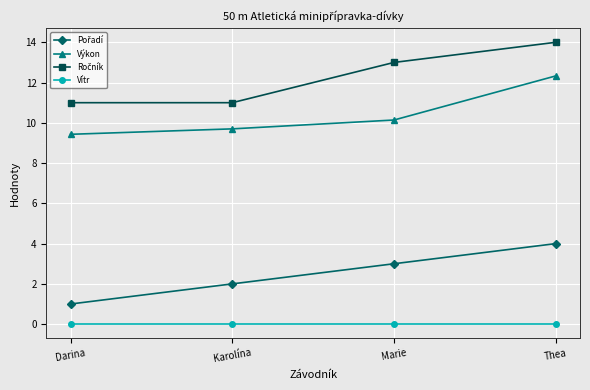

What is the difference between the highest and lowest values at Thea?

14.0